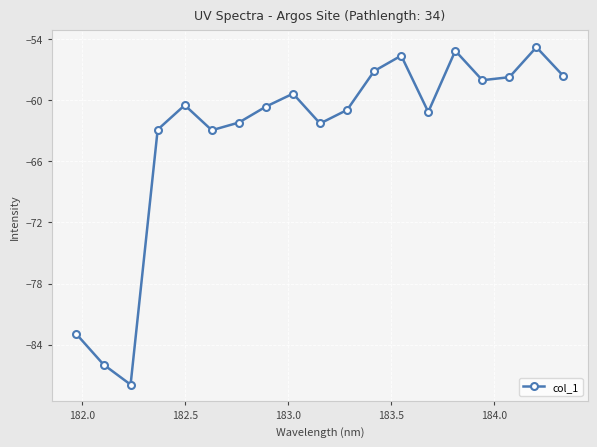

What is the sum of all values?

-1205.6